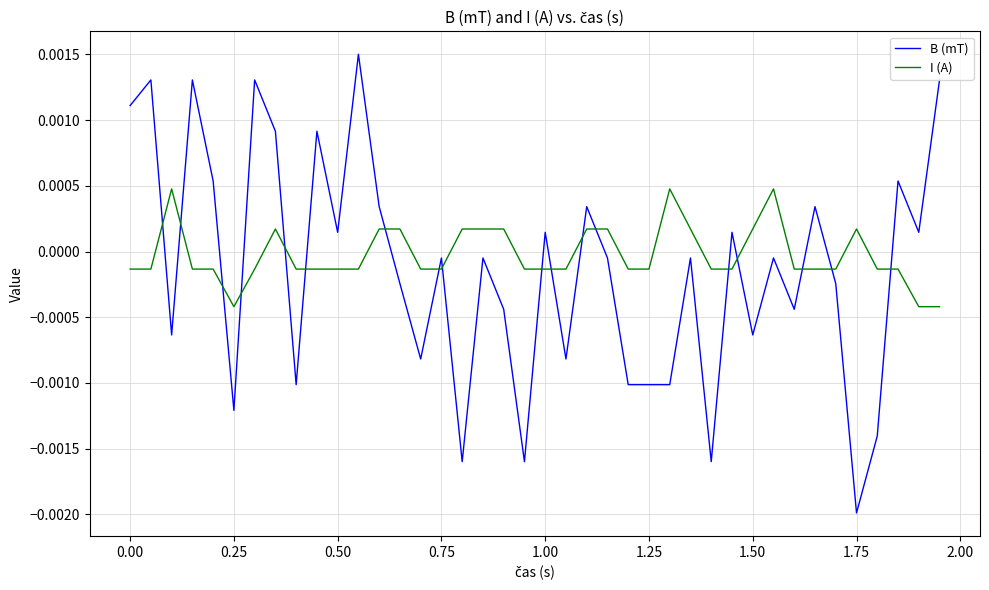

List the series in order of their peak value, highest first.

B (mT), I (A)